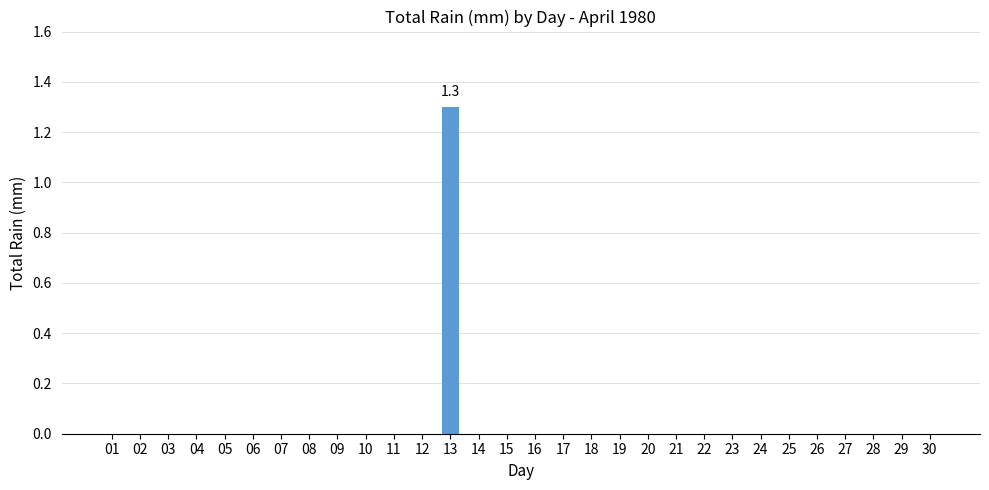

Is it true that the value at 21 is -0.4?

False